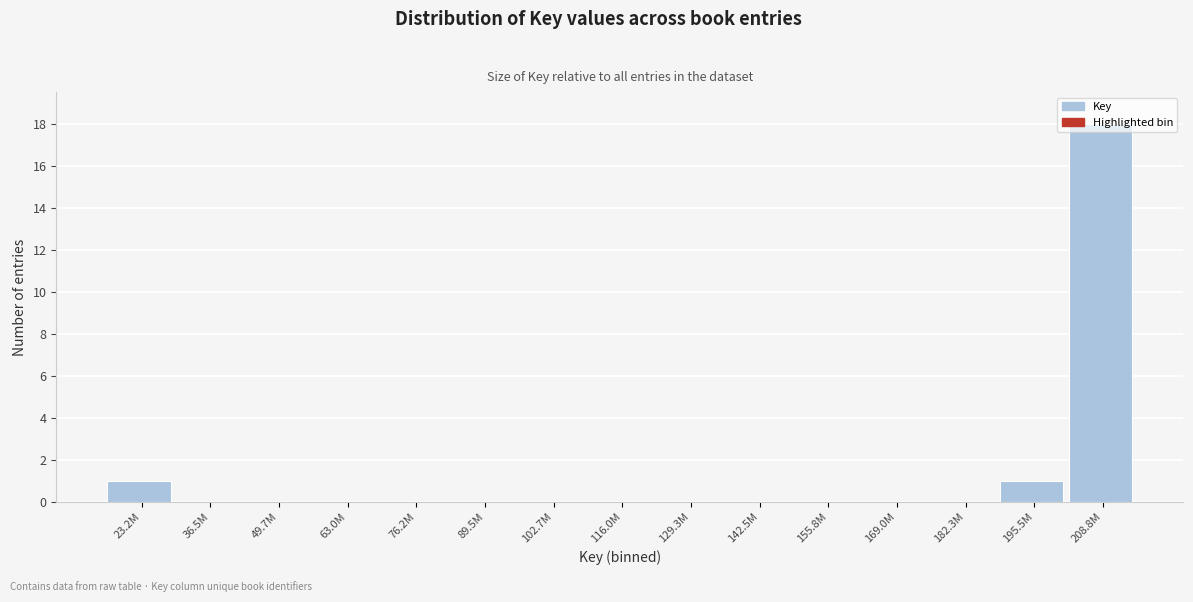

What is the sum of all values?

20